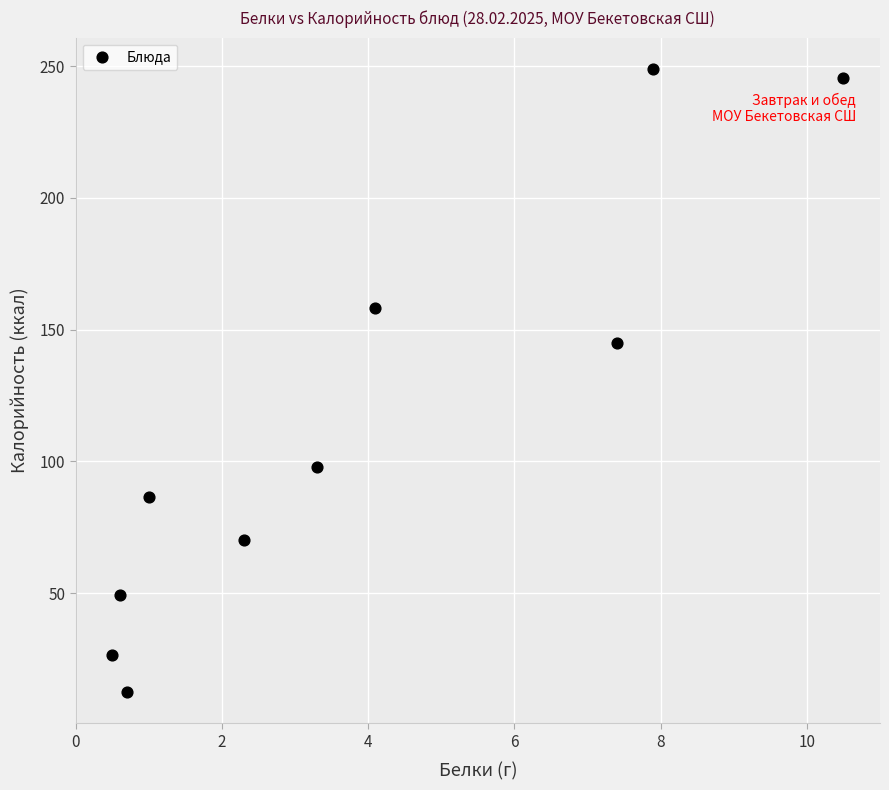

What is the range of Y values (max minus min)?

236.5